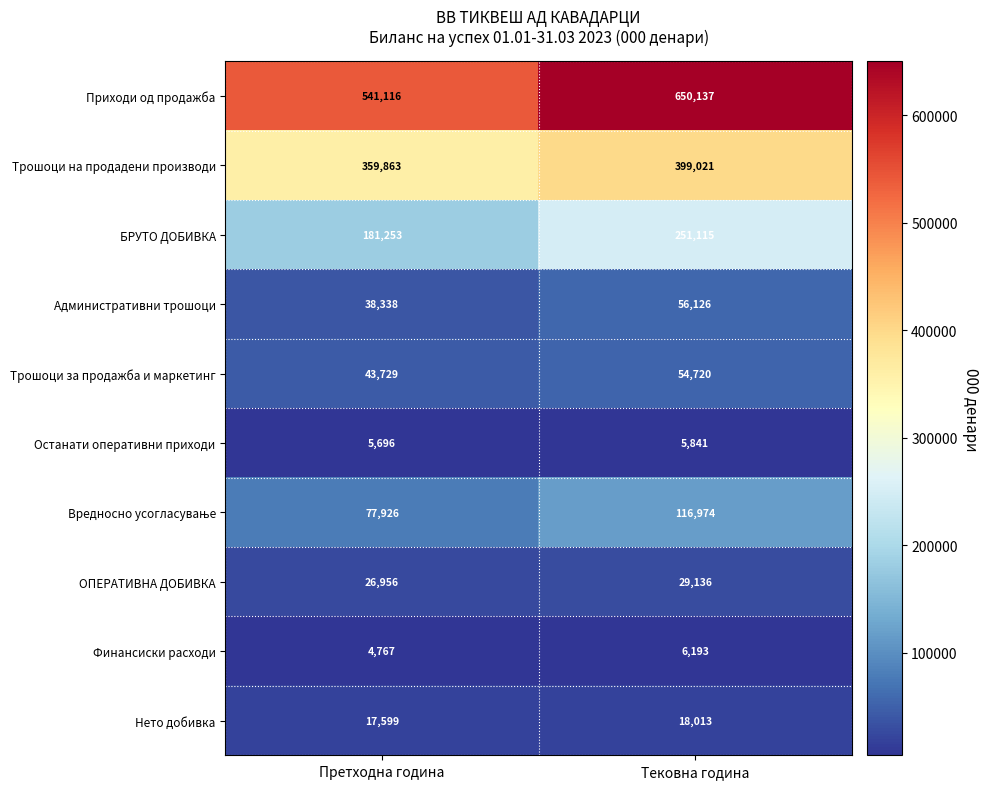

Which series changed the most between Претходна година and Тековна година?

Приходи од продажба